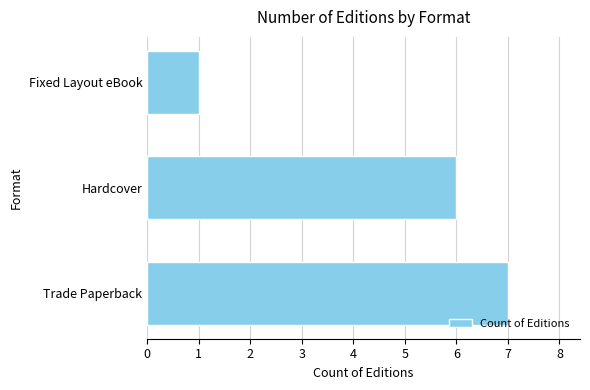

How many bars are there in total?

3